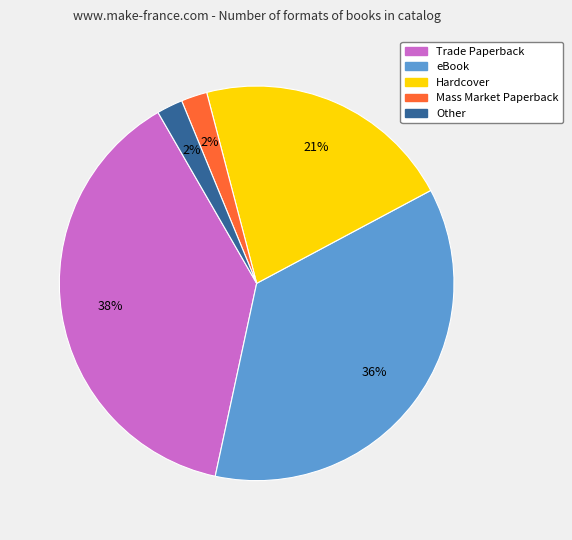

Count the number of slices in the pie.

5